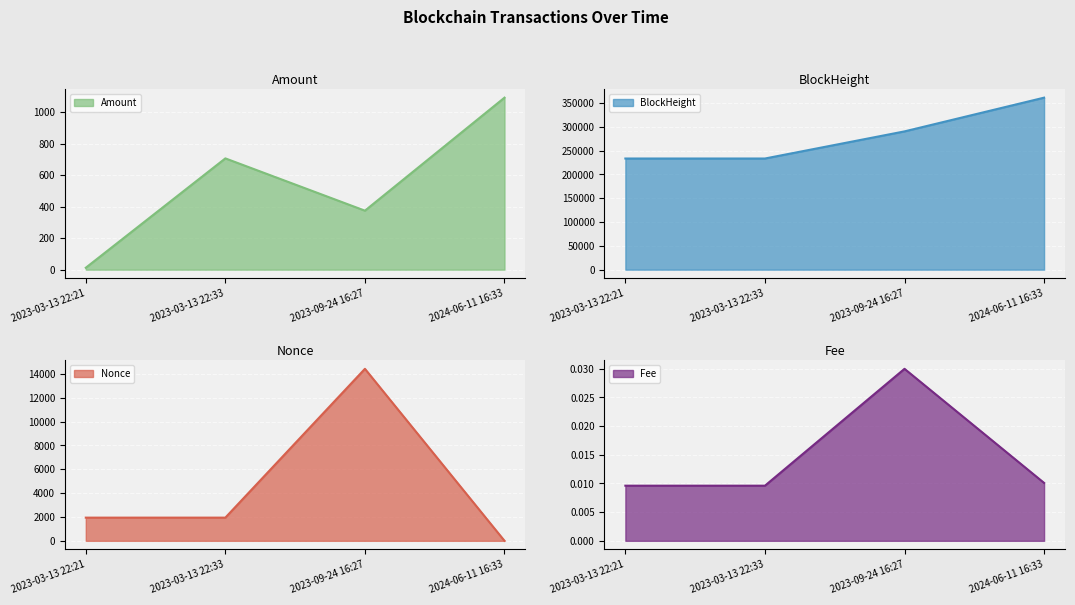

How many data points in Nonce are above 1946?

1